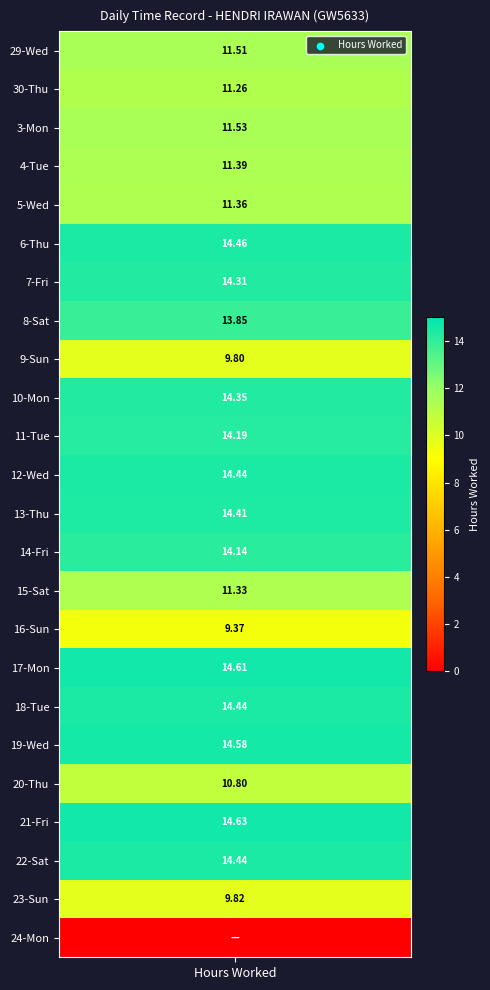

Is the value of 24_Mon at 3 greater than the value of 9_Sun at 0?

No